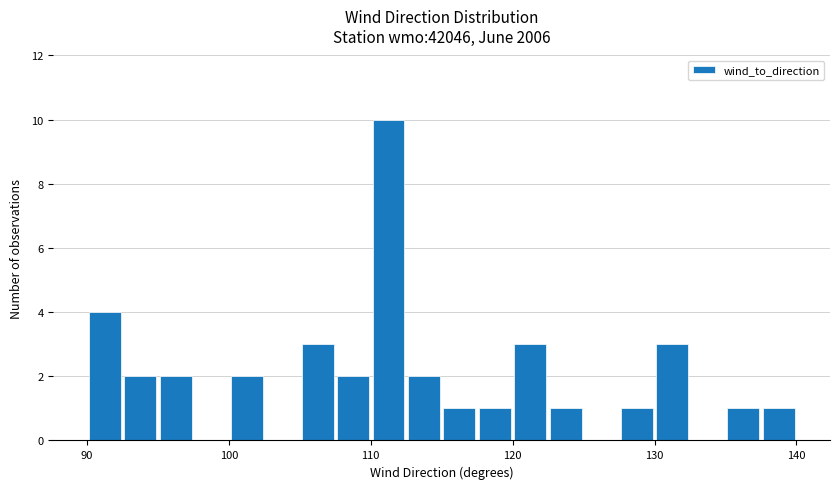

Around what value on the x-axis is the tallest bar? Give the approximate position of its centre, as read against the axis.

111